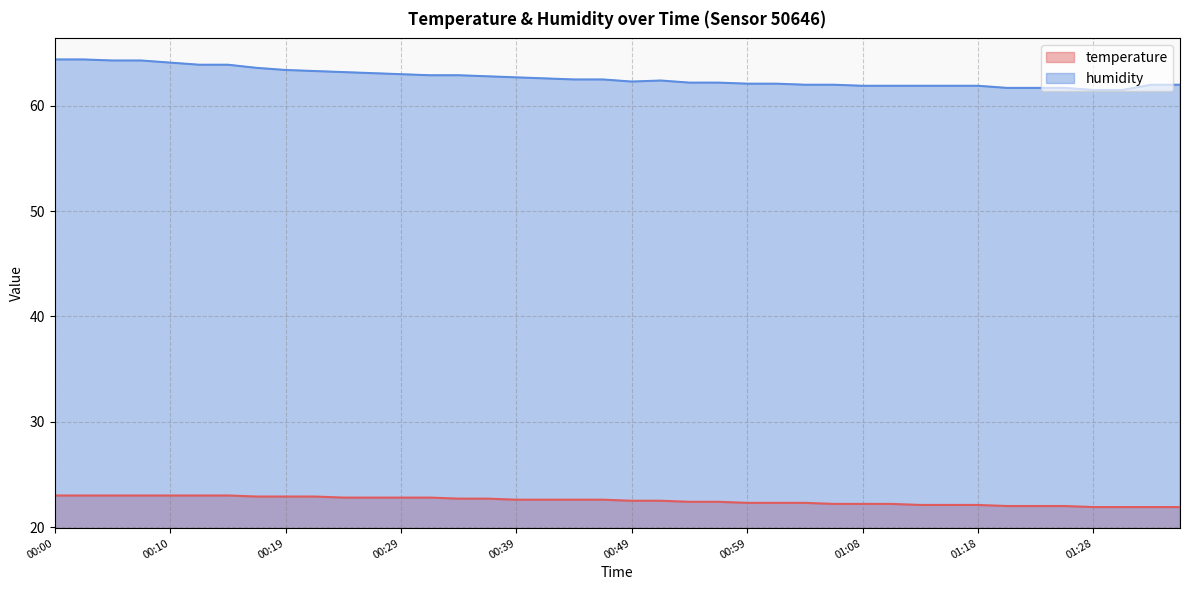

What is the difference between the maximum and minimum values in the temperature series?

1.1